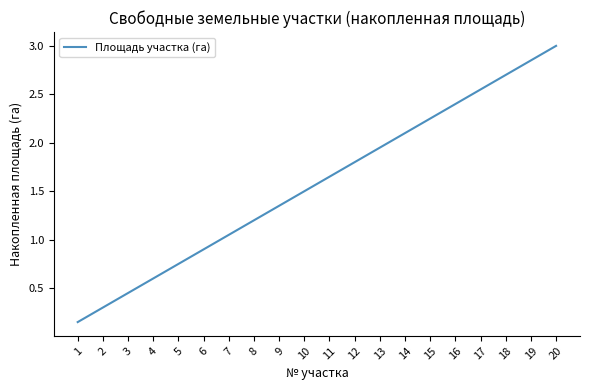

What is the ratio of the value at 5 to the value at 14?

0.4